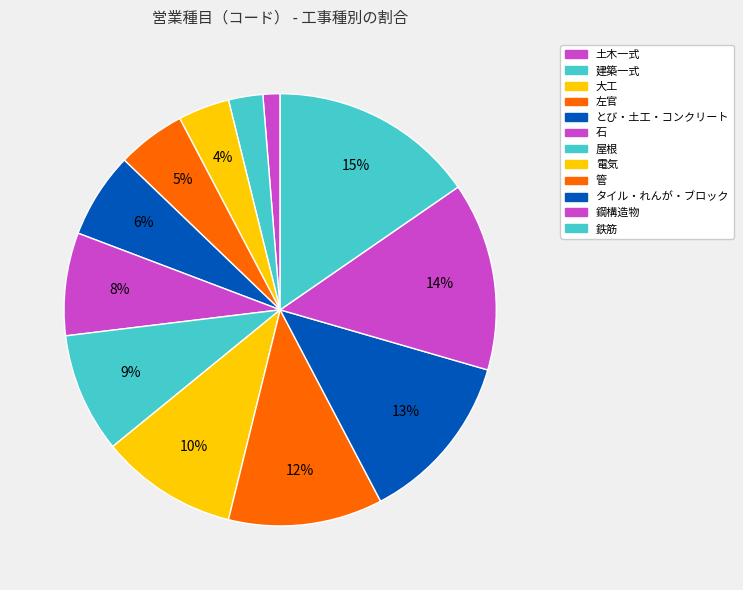

Is 屋根 the majority of the pie?

No